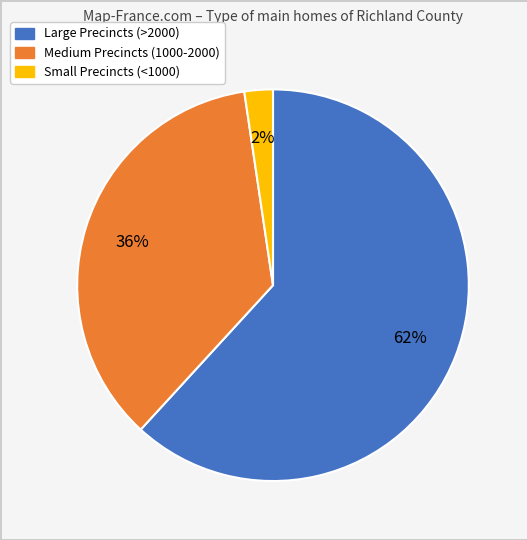

Is there a majority slice in this chart?

Yes